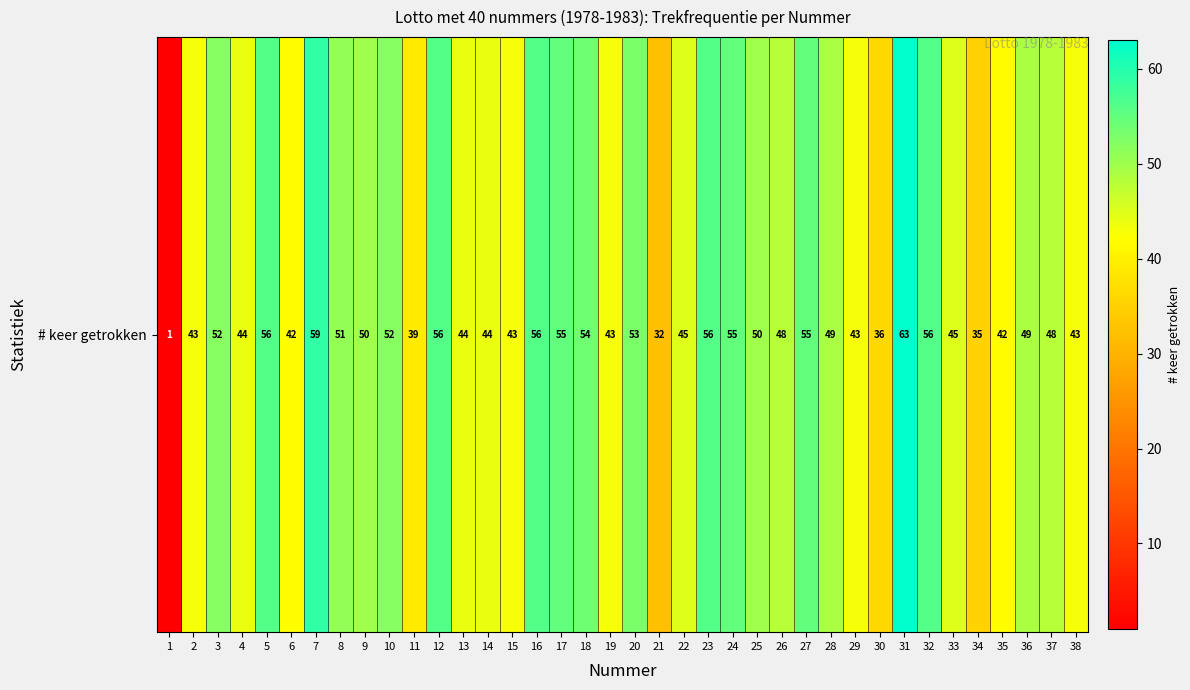

How many values are below 49?

19